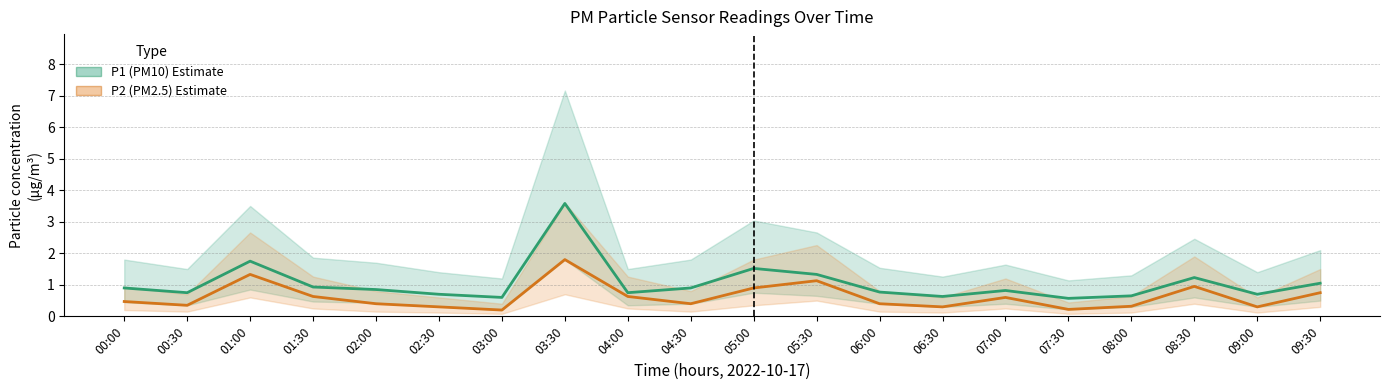

How many lines are shown in the chart?

2